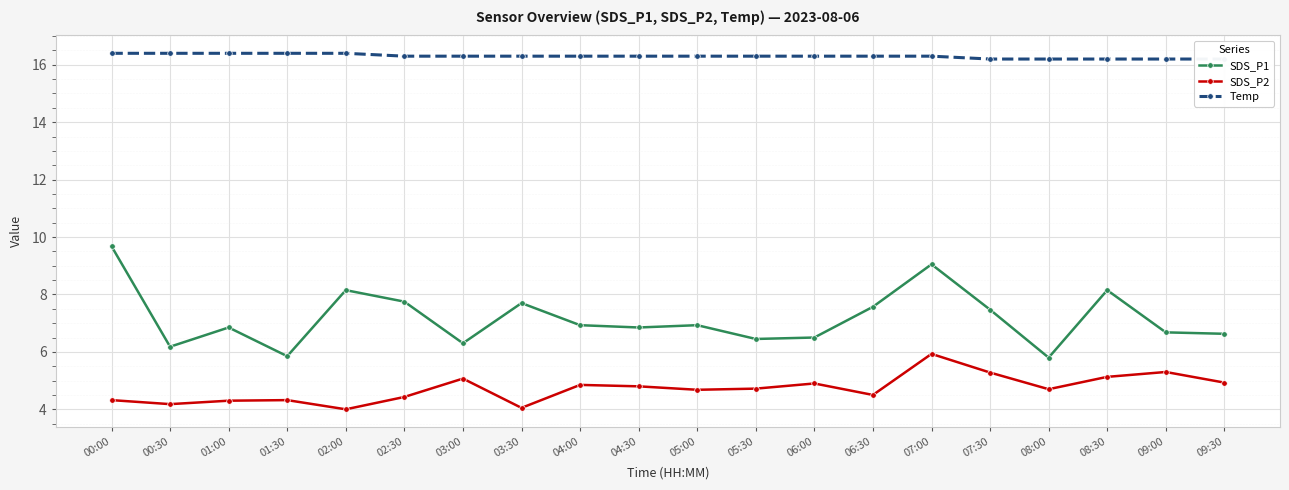

At which label does SDS_P1 reach its minimum?

08:00